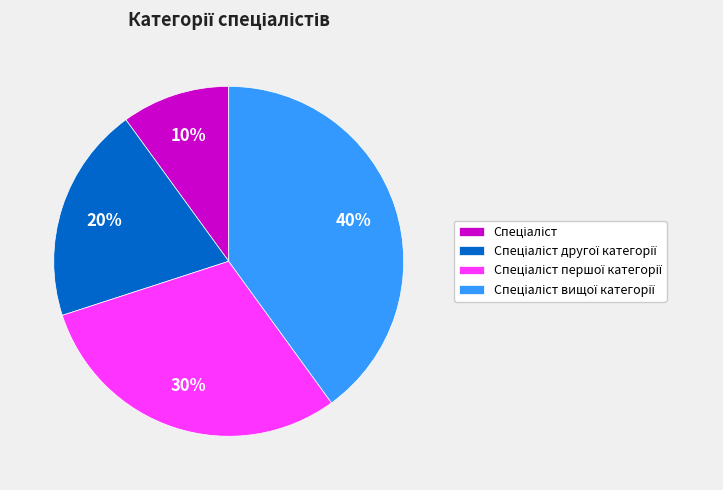

Is there a majority slice in this chart?

No